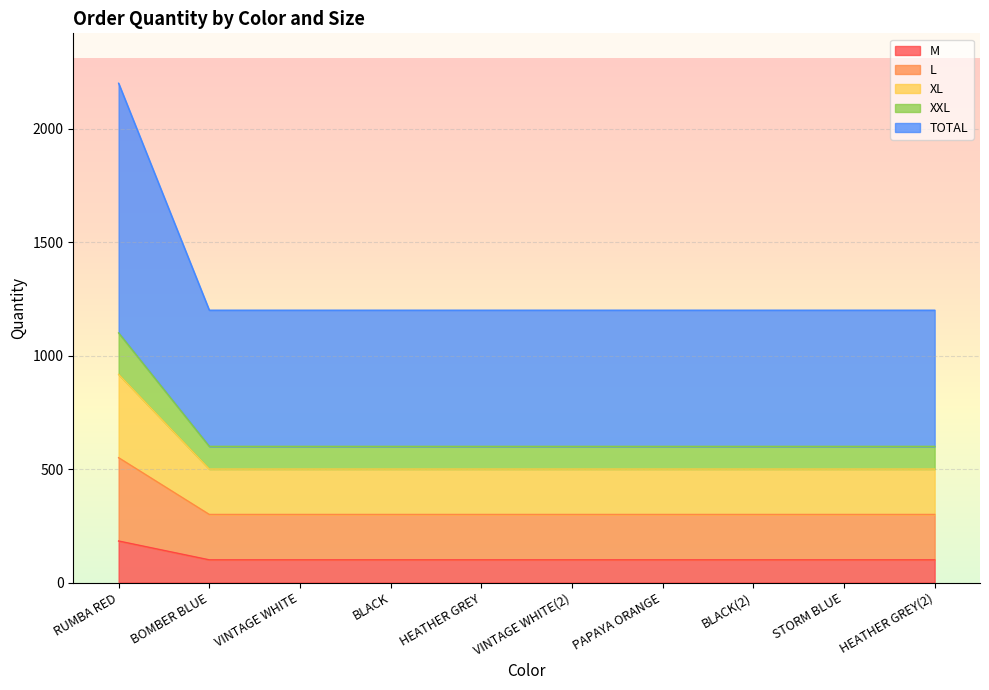

What is the label of the 4th point from the right?

PAPAYA ORANGE